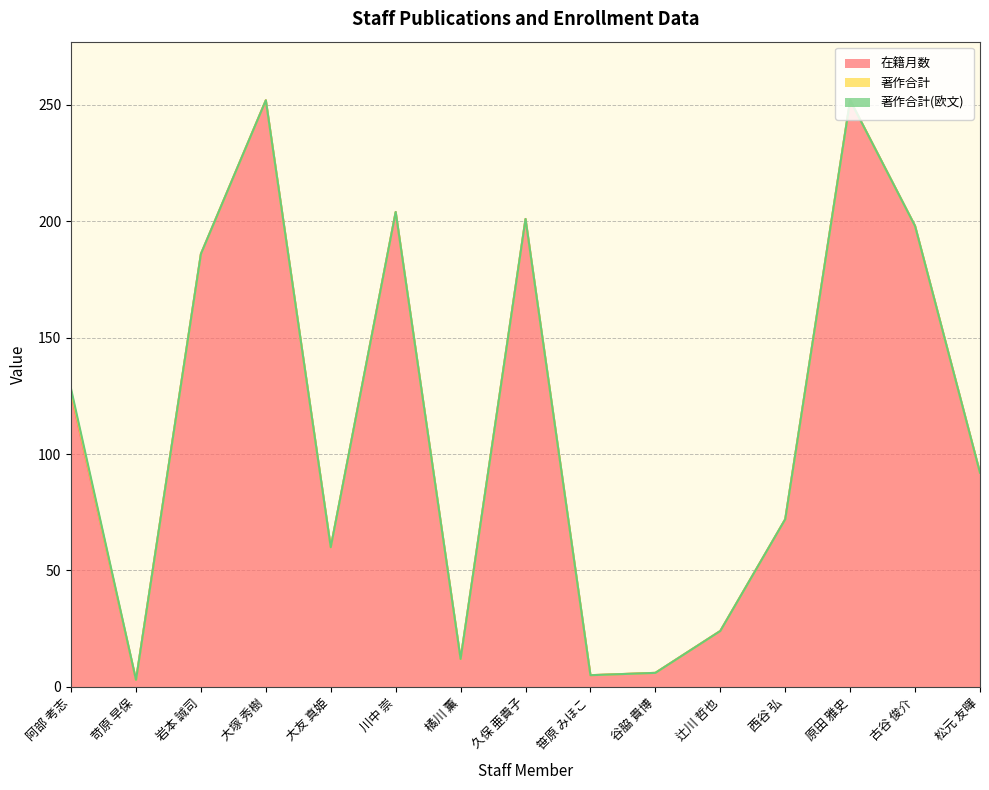

Is it true that 著作合計 equals -1 at 橘川 薫?

False